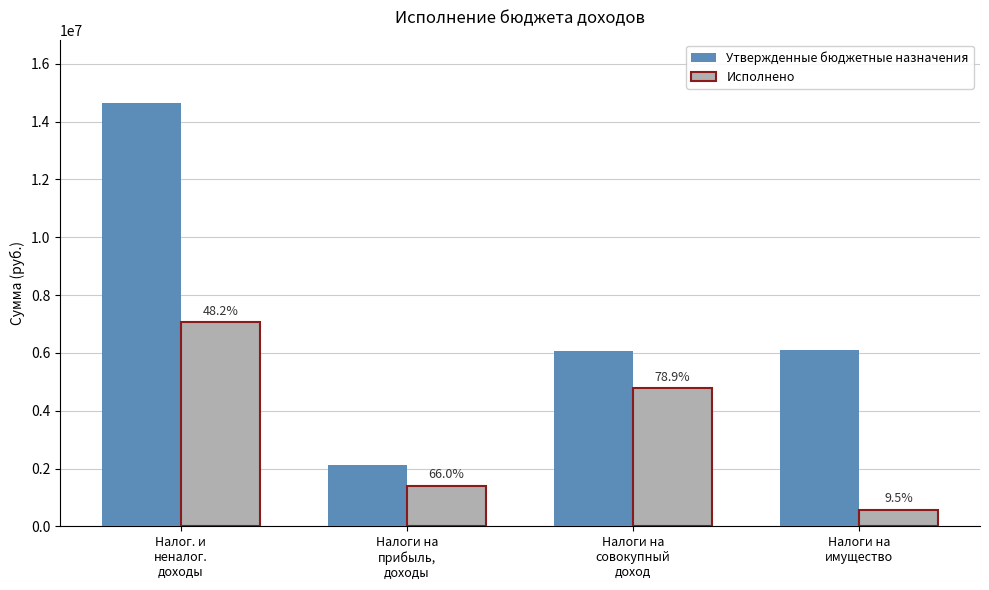

The Исполнено series shows 7054417.9 at Налог. и
неналог.
доходы. True or false?

True